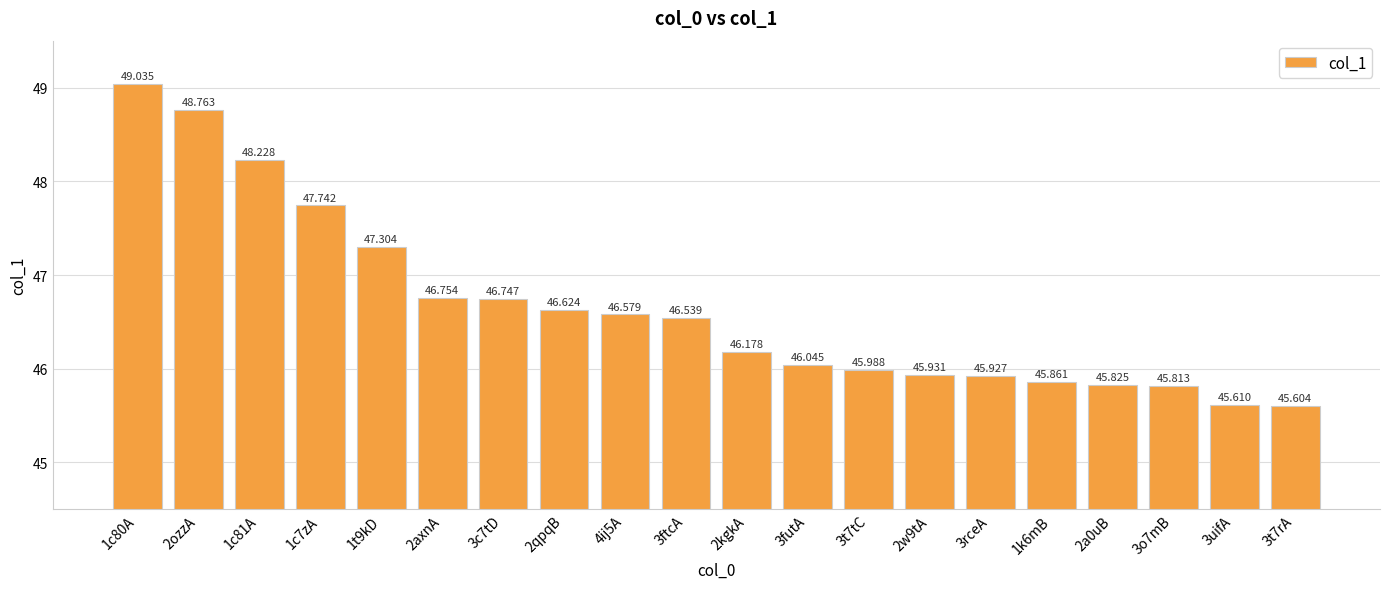

Approximately how many times larger is the value at 3c7tD compared to 1c81A?

1.0